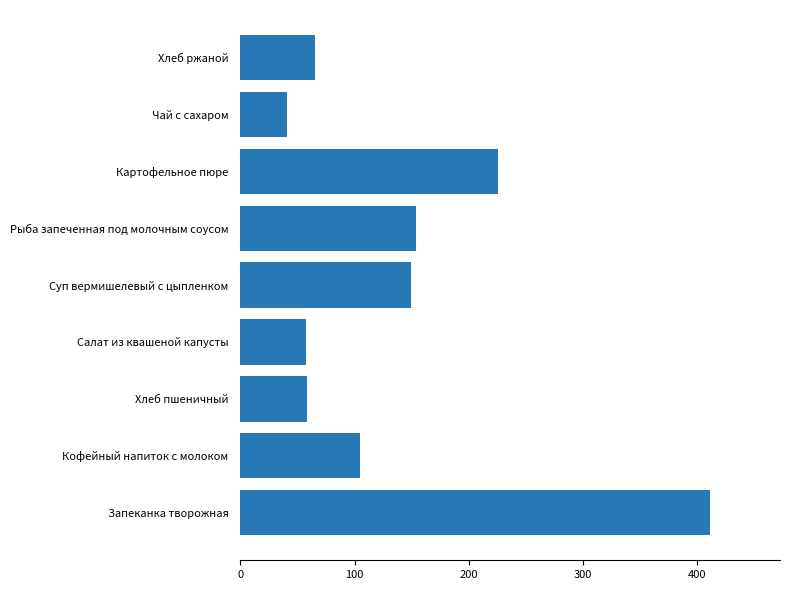

What is the ratio of the value at Рыба запеченная под молочным соусом to the value at Суп вермишелевый с цыпленком?

1.0